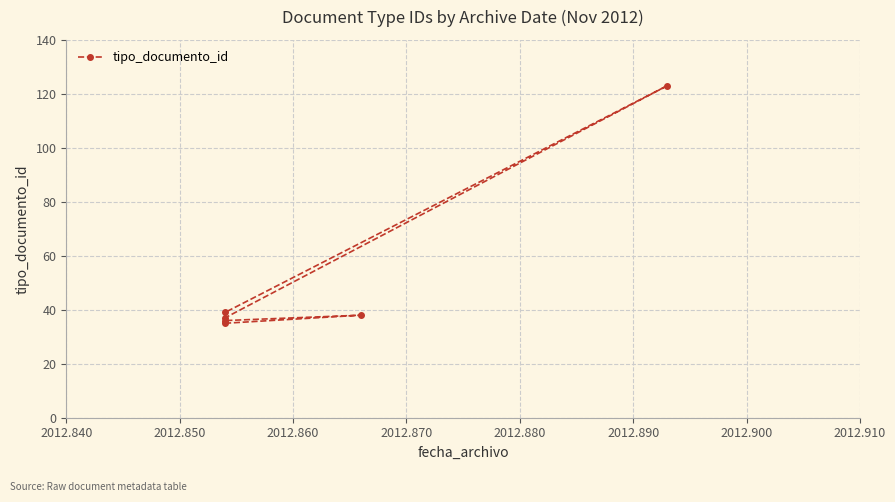

How many lines are shown in the chart?

1